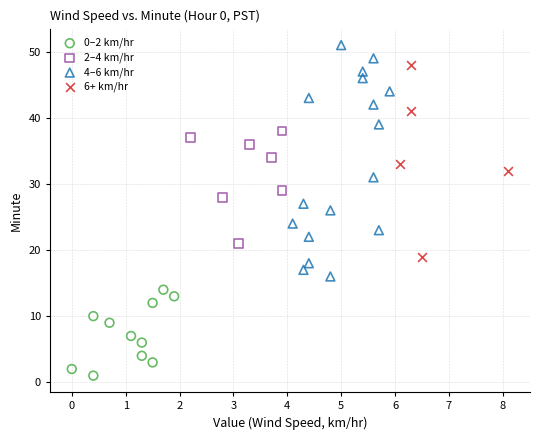

Which series reaches the minimum Y coordinate?

0–2 km/hr